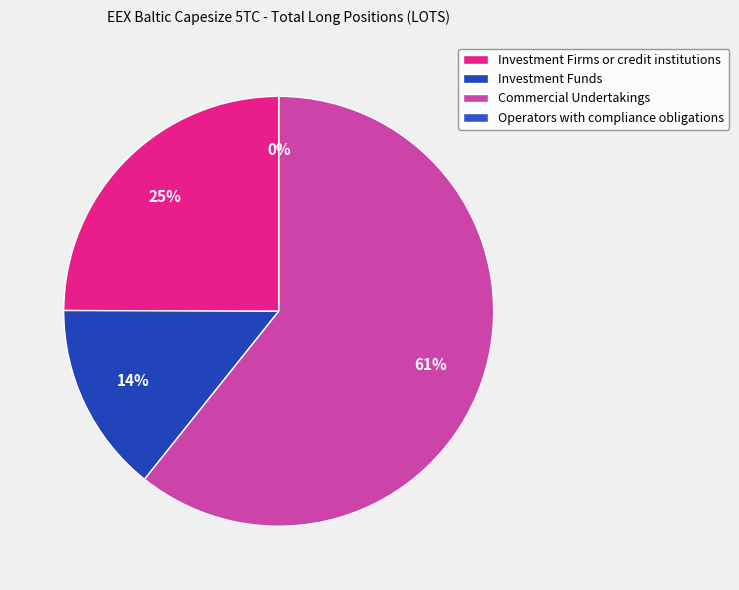

What percentage is the Investment Firms or credit institutions slice, to the nearest percent?

25%